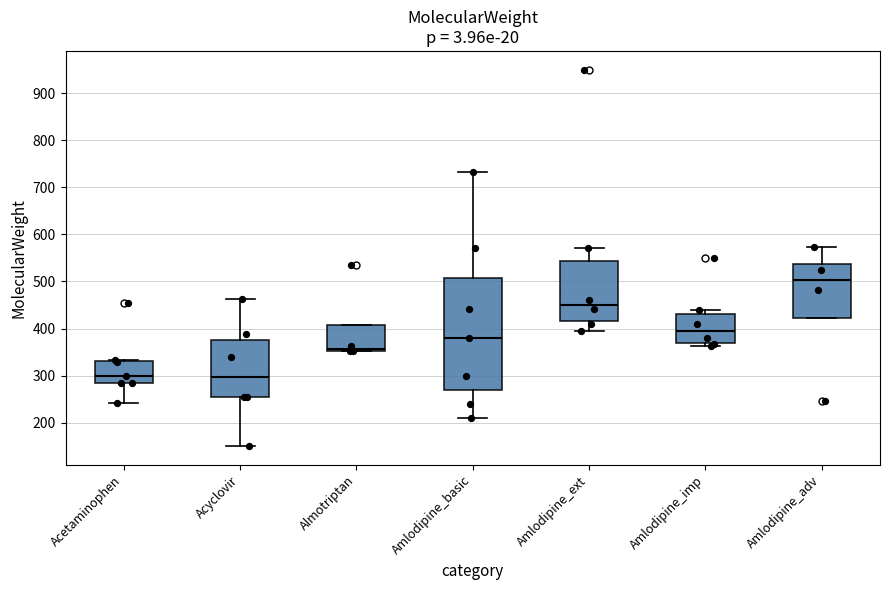

Reading left to right, read every box against the y-axis: the position of its median line, the range the box covers, and the ends of its whiskers. The values are not printed on the chart, so give them approximately, as read against the axis.

Acetaminophen: median 300, box 280 to 330, whiskers 240 to 330
Acyclovir: median 300, box 260 to 380, whiskers 150 to 460
Almotriptan: median 360, box 350 to 410, whiskers 350 to 410
Amlodipine_basic: median 380, box 270 to 510, whiskers 210 to 730
Amlodipine_ext: median 450, box 420 to 540, whiskers 390 to 570
Amlodipine_imp: median 400, box 370 to 430, whiskers 360 to 440
Amlodipine_adv: median 500, box 420 to 540, whiskers 420 to 570